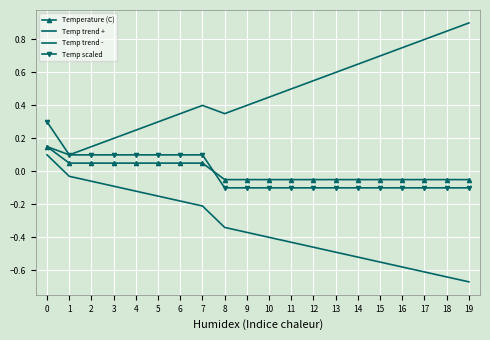

Count the Temperature (C) values in the range 0 to 1.

8